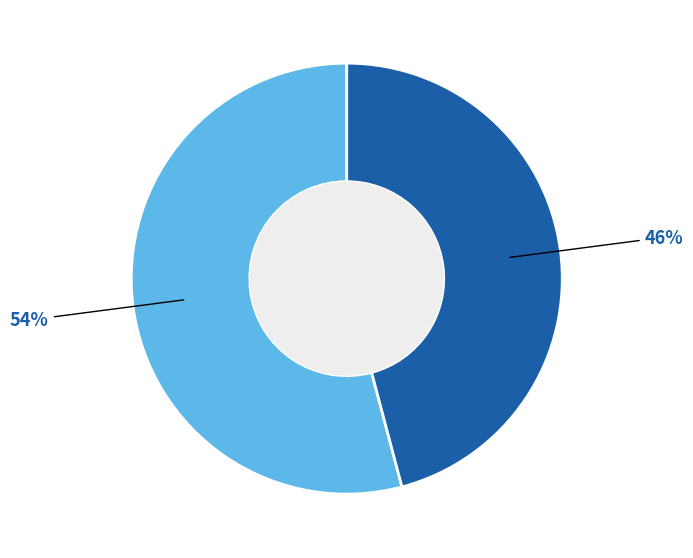

To the nearest percent, what is the average slice percentage?

50%